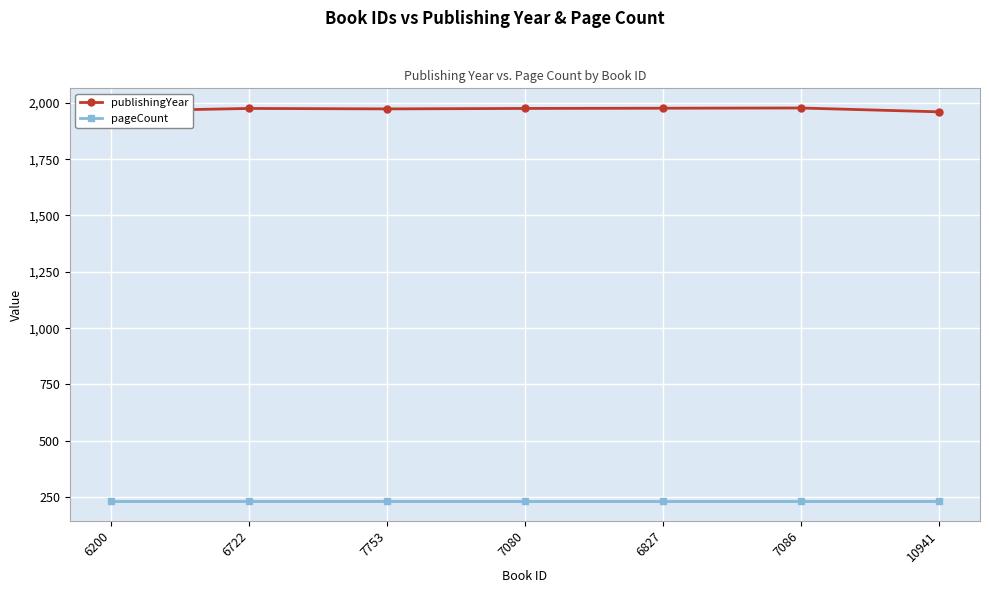

What is the greatest value displayed?

1977